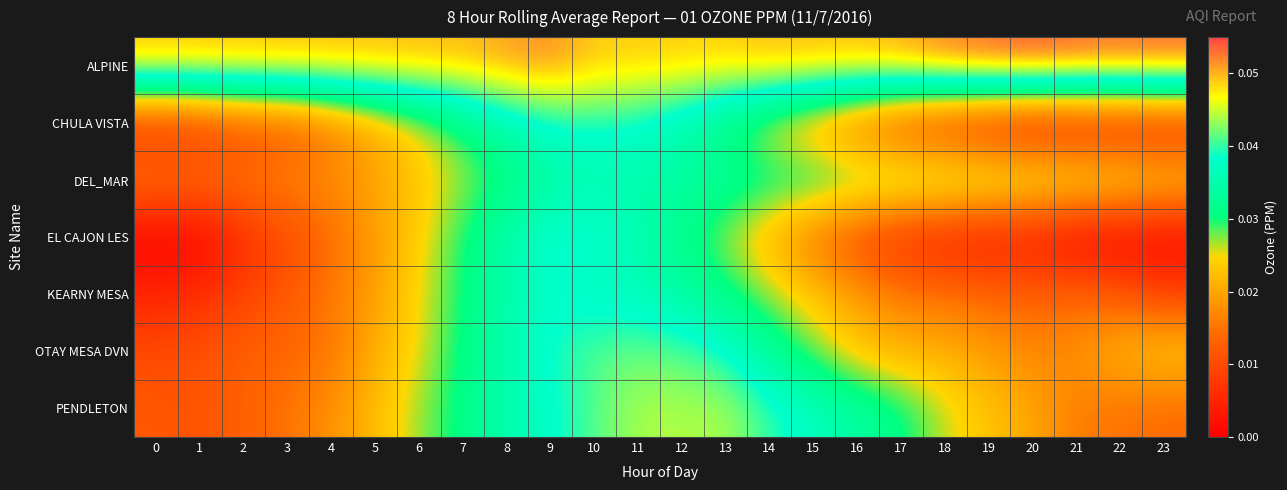

Reading left to right, transcribe all the data shown in this chart.

ALPINE: 0=0.1	1=0.1	2=0.1	3=0.1	4=0.1	5=0.1	6=0.1	7=0.1	8=0.1	9=0.1	10=0.0	11=0.0	12=0.0	13=0.0	14=0.1	15=0.1	16=0.1	17=0.1	18=0.1	19=0.1	20=0.1	21=0.1	22=0.1	23=0.1
CHULA VISTA: 0=0.0	1=0.0	2=0.0	3=0.0	4=0.0	5=0.0	6=0.0	7=0.0	8=0.0	9=0.0	10=0.0	11=0.0	12=0.0	13=0.0	14=0.0	15=0.0	16=0.0	17=0.0	18=0.0	19=0.0	20=0.0	21=0.0	22=0.0	23=0.0
DEL_MAR: 0=0.0	1=0.0	2=0.0	3=0.0	4=0.0	5=0.0	6=0.0	7=0.0	8=0.0	9=0.0	10=0.0	11=0.0	12=0.0	13=0.0	14=0.0	15=0.0	16=0.0	17=0.0	18=0.0	19=0.0	20=0.0	21=0.0	22=0.0	23=0.0
EL CAJON LES: 0=0.0	1=0.0	2=0.0	3=0.0	4=0.0	5=0.0	6=0.0	7=0.0	8=0.0	9=0.0	10=0.0	11=0.0	12=0.0	13=0.0	14=0.0	15=0.0	16=0.0	17=0.0	18=0.0	19=0.0	20=0.0	21=0.0	22=0.0	23=0.0
KEARNY MESA: 0=0.0	1=0.0	2=0.0	3=0.0	4=0.0	5=0.0	6=0.0	7=0.0	8=0.0	9=0.0	10=0.0	11=0.0	12=0.0	13=0.0	14=0.0	15=0.0	16=0.0	17=0.0	18=0.0	19=0.0	20=0.0	21=0.0	22=0.0	23=0.0
OTAY MESA DVN: 0=0.0	1=0.0	2=0.0	3=0.0	4=0.0	5=0.0	6=0.0	7=0.0	8=0.0	9=0.0	10=0.0	11=0.0	12=0.0	13=0.0	14=0.0	15=0.0	16=0.0	17=0.0	18=0.0	19=0.0	20=0.0	21=0.0	22=0.0	23=0.0
PENDLETON: 0=0.0	1=0.0	2=0.0	3=0.0	4=0.0	5=0.0	6=0.0	7=0.0	8=0.0	9=0.0	10=0.0	11=0.0	12=0.0	13=0.0	14=0.0	15=0.0	16=0.0	17=0.0	18=0.0	19=0.0	20=0.0	21=0.0	22=0.0	23=0.0